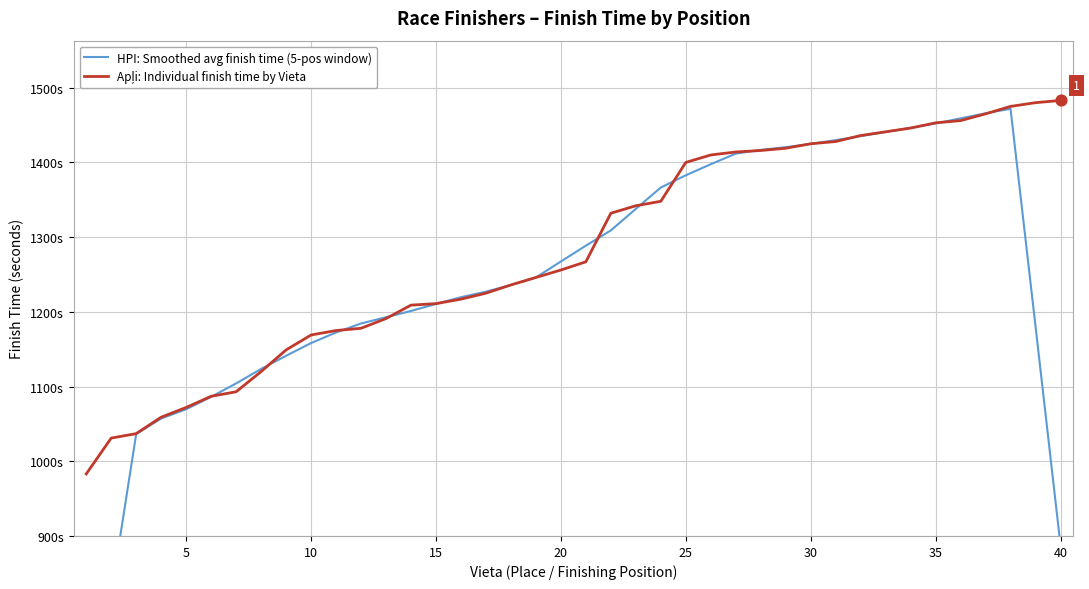

Which series has the largest total across all categories?

Apļi: Individual finish time by Vieta